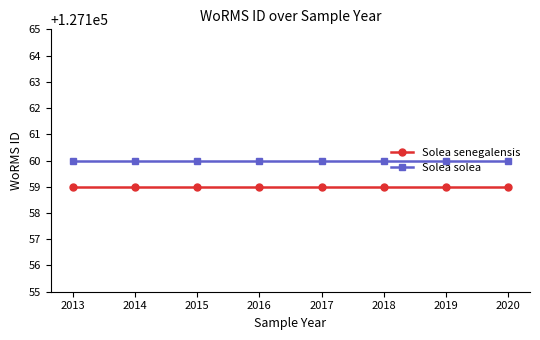

What is the maximum value for Solea solea?

127160